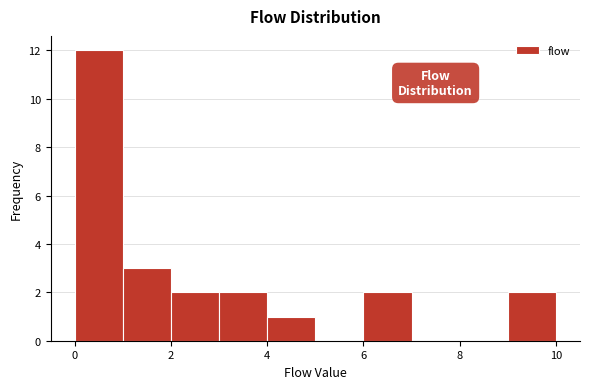

Which range on the x-axis has the tallest bar?

0 to 1